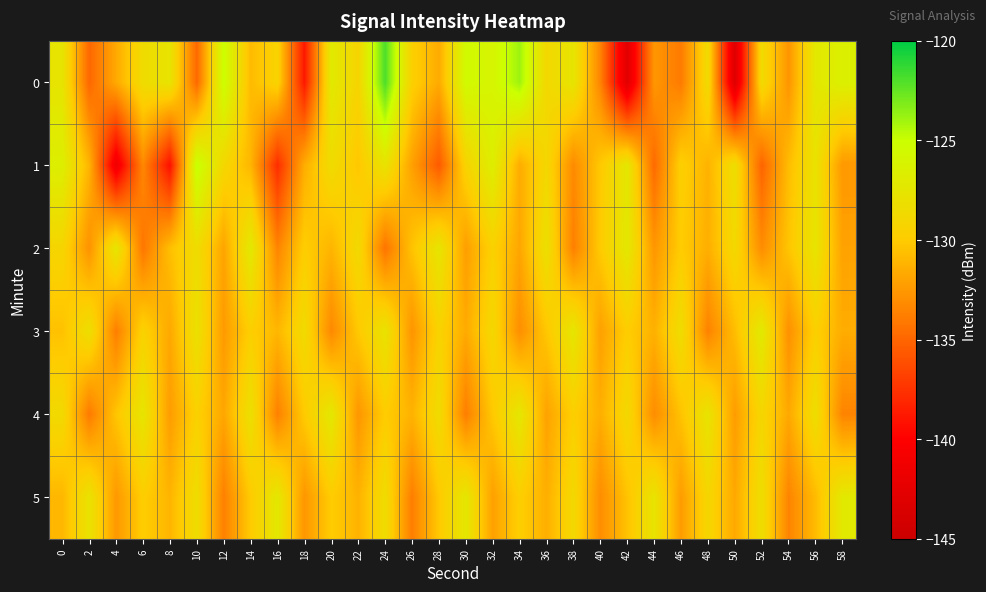

Which series changed the most between 8 and 36?

1